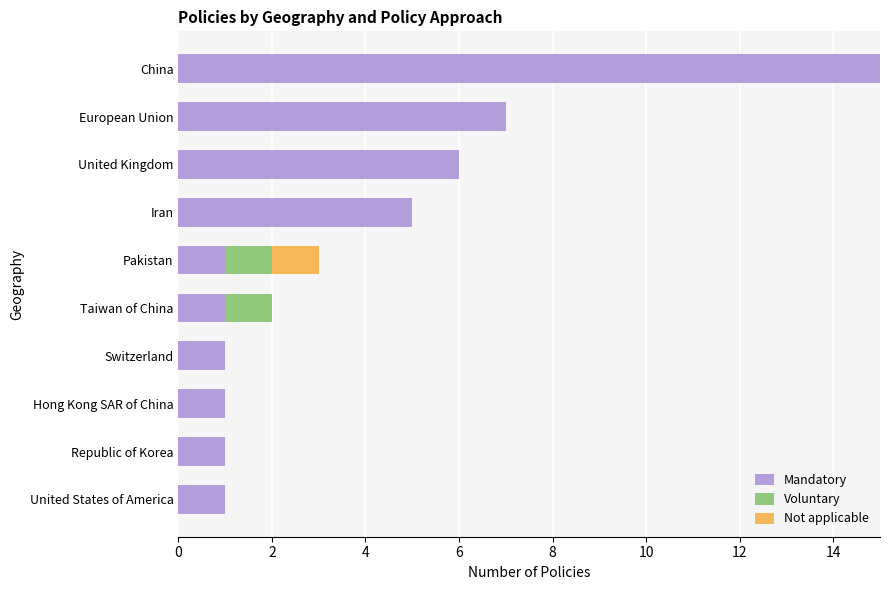

True or false: Mandatory has a value of 7 at European Union.

True